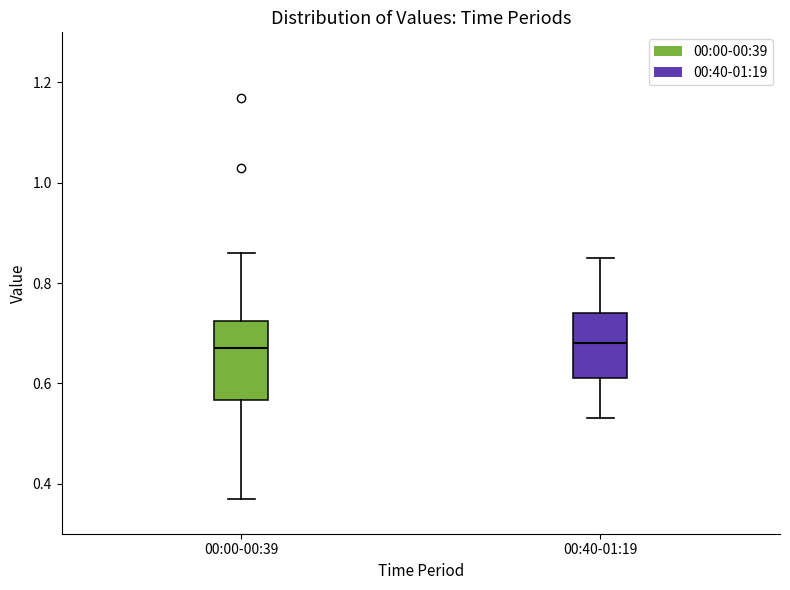

Where is the upper edge of the box for 00:40-01:19 on the y-axis? The values are not printed on the chart, so give them approximately, as read against the axis.

0.74